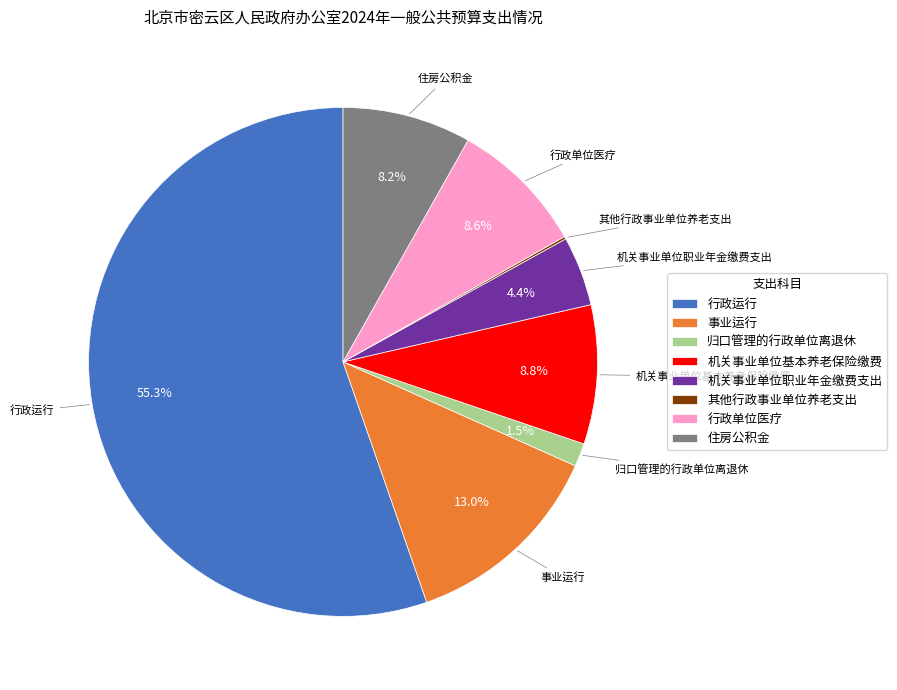

Between 归口管理的行政单位离退休 and 机关事业单位基本养老保险缴费, which is larger?

机关事业单位基本养老保险缴费